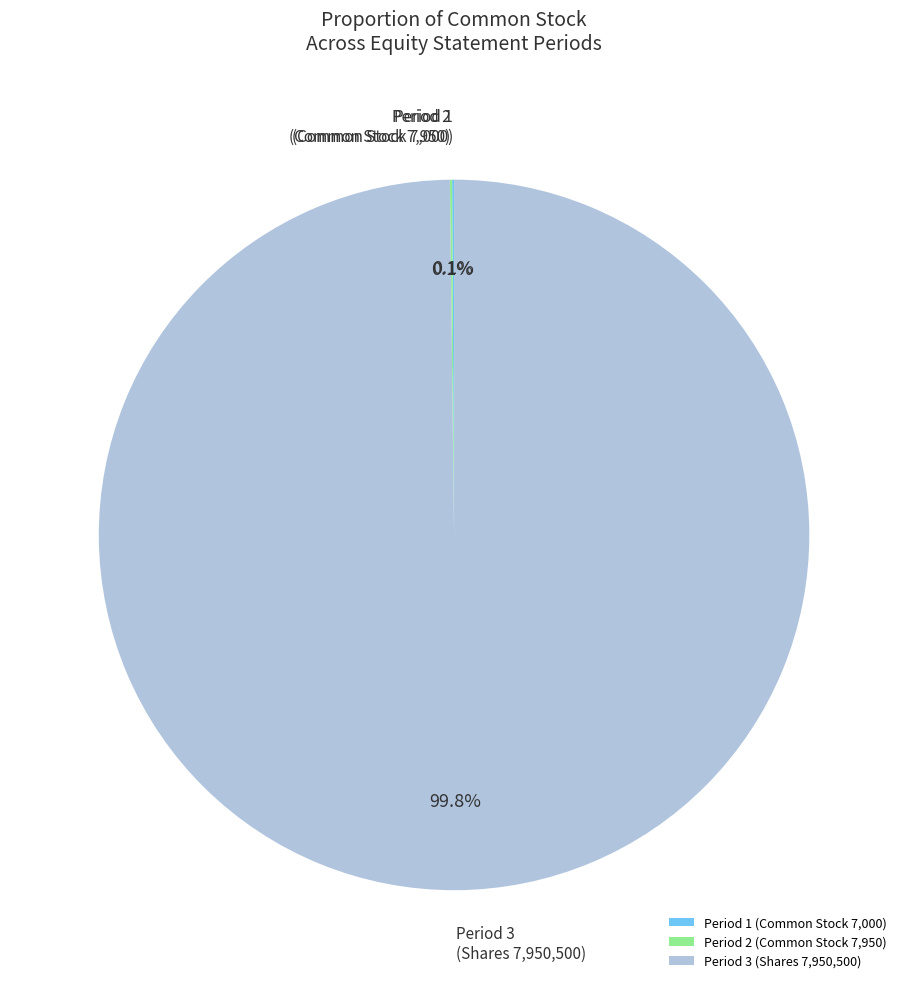

Which category has the biggest portion of the pie?

Period 3 (Shares 7,950,500)